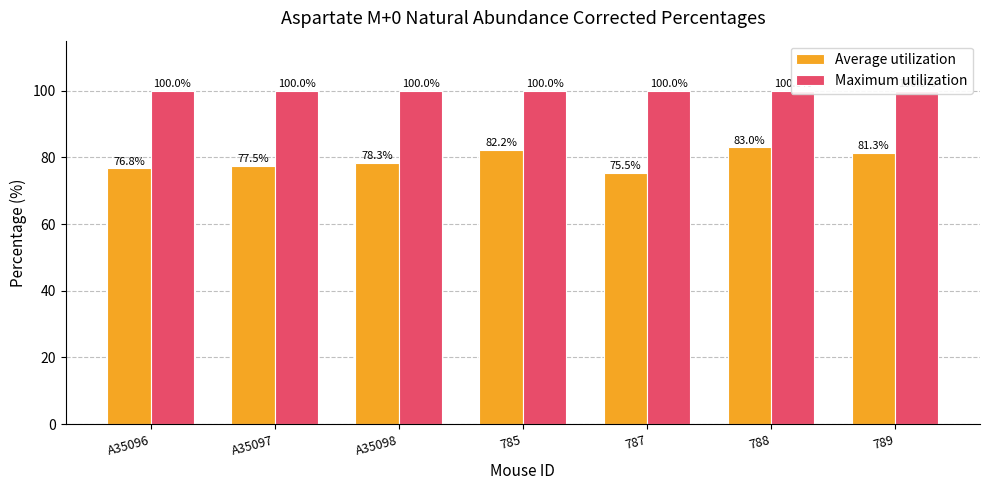

What is the spread (max minus min) of values at 787?

24.5